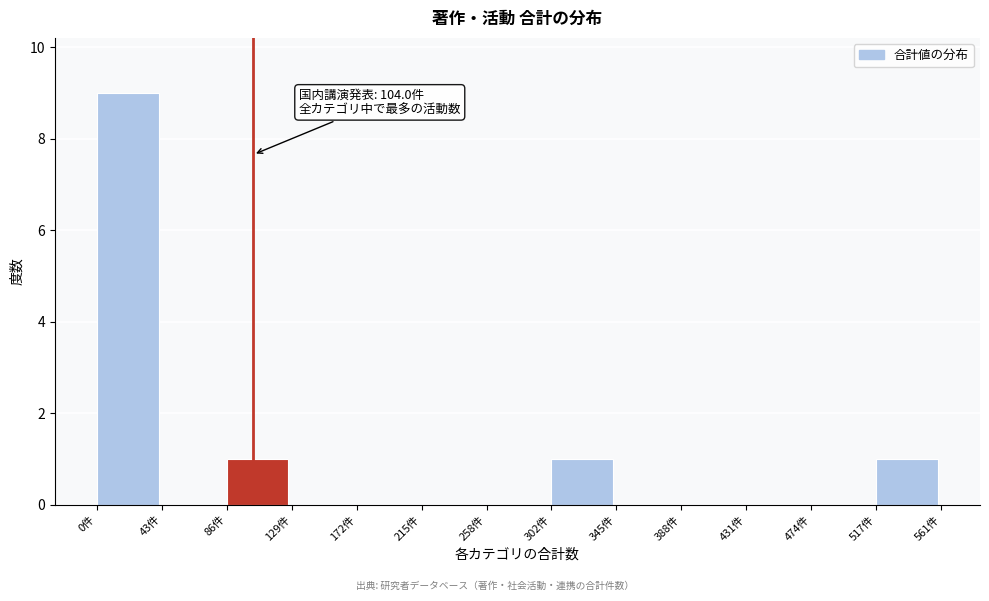

Which range on the x-axis has the tallest bar?

0 to 45